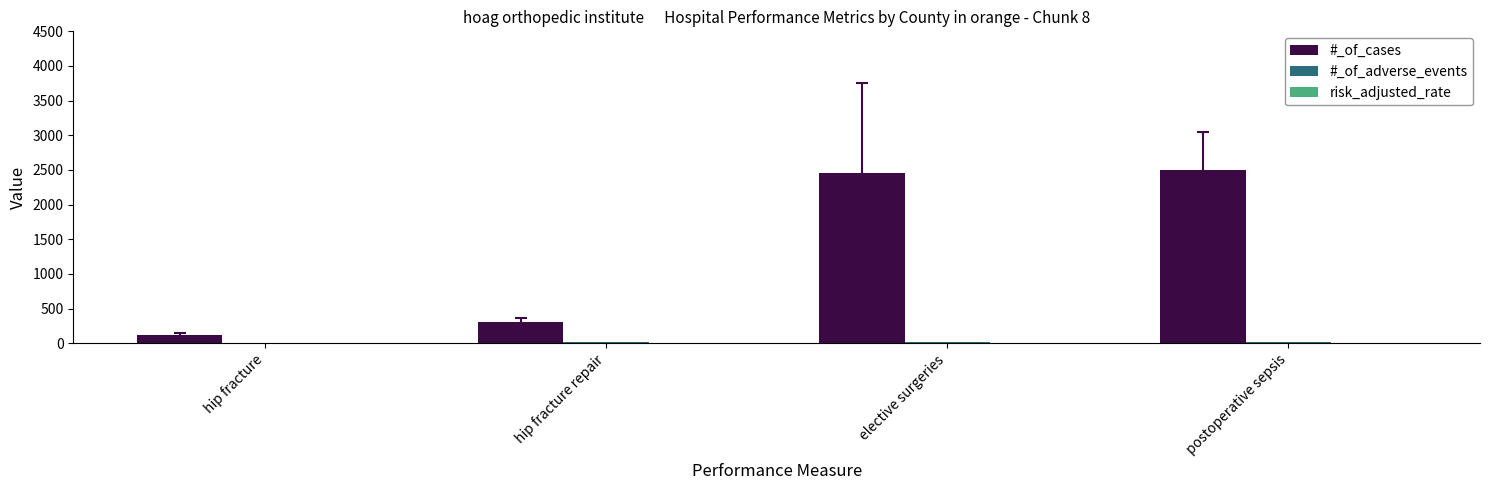

At which label is #_of_cases closest to 1310?

hip fracture repair